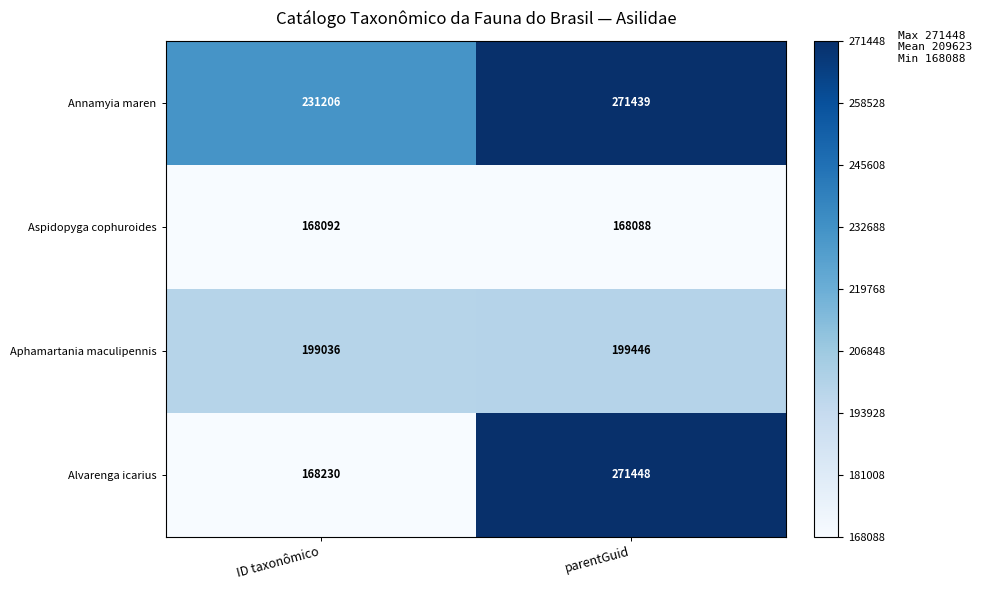

Where is Alvarenga icarius nearest to the value 219839?

ID taxonômico